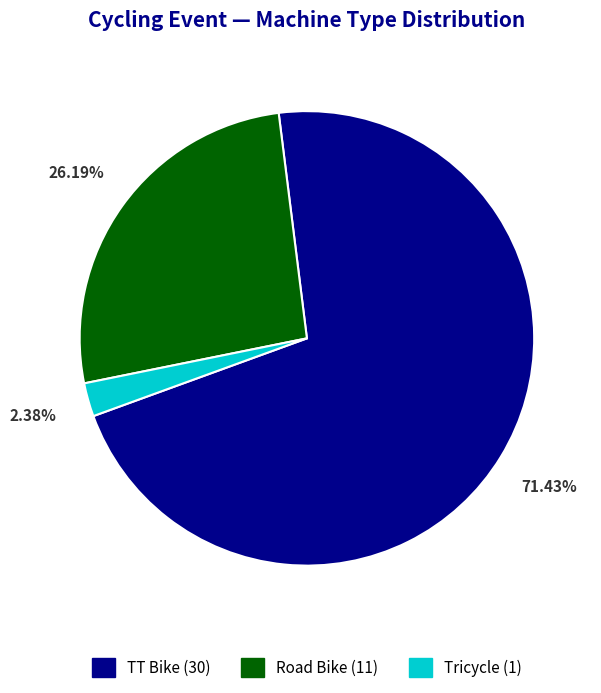

How many segments does this pie chart have?

3